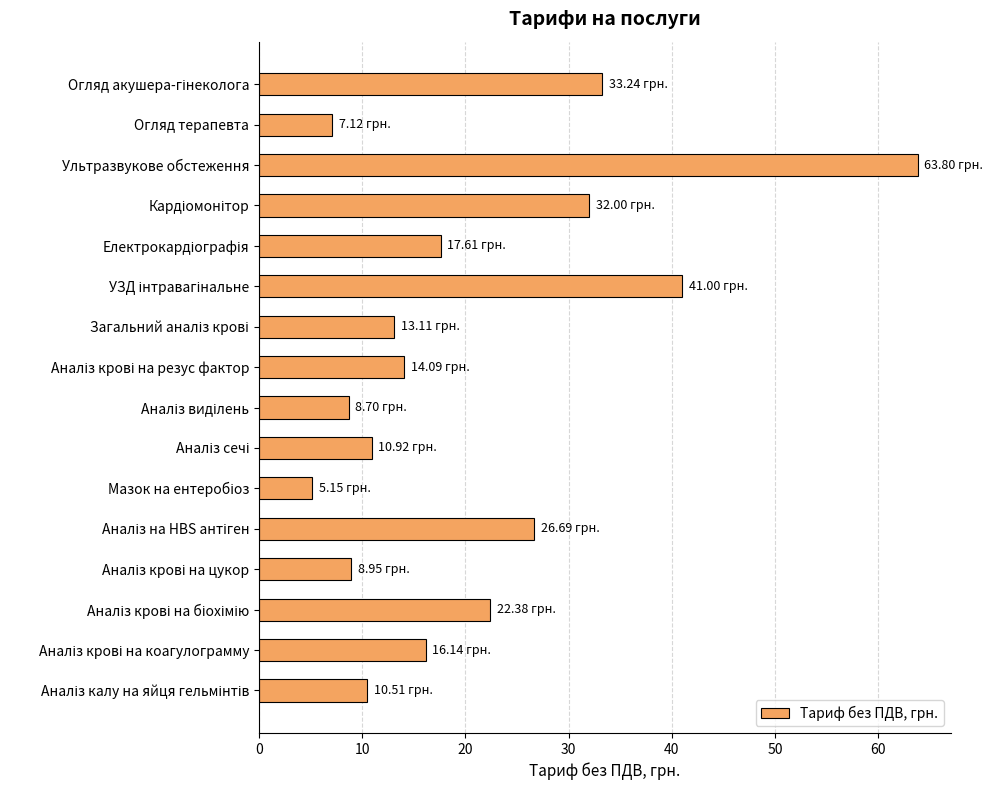

What is the average value?

20.7